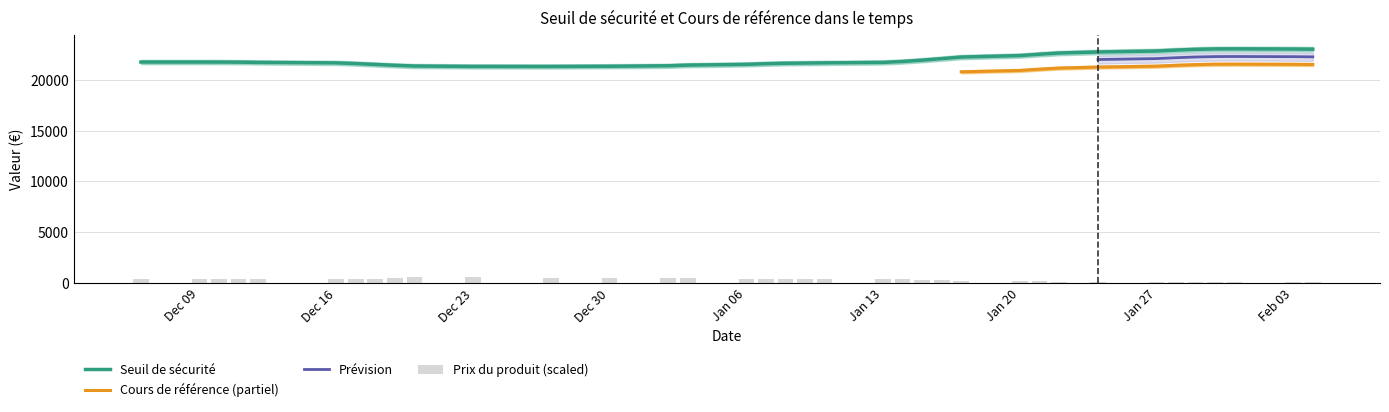

The value of prix at 23 is 1.3. True or false?

False